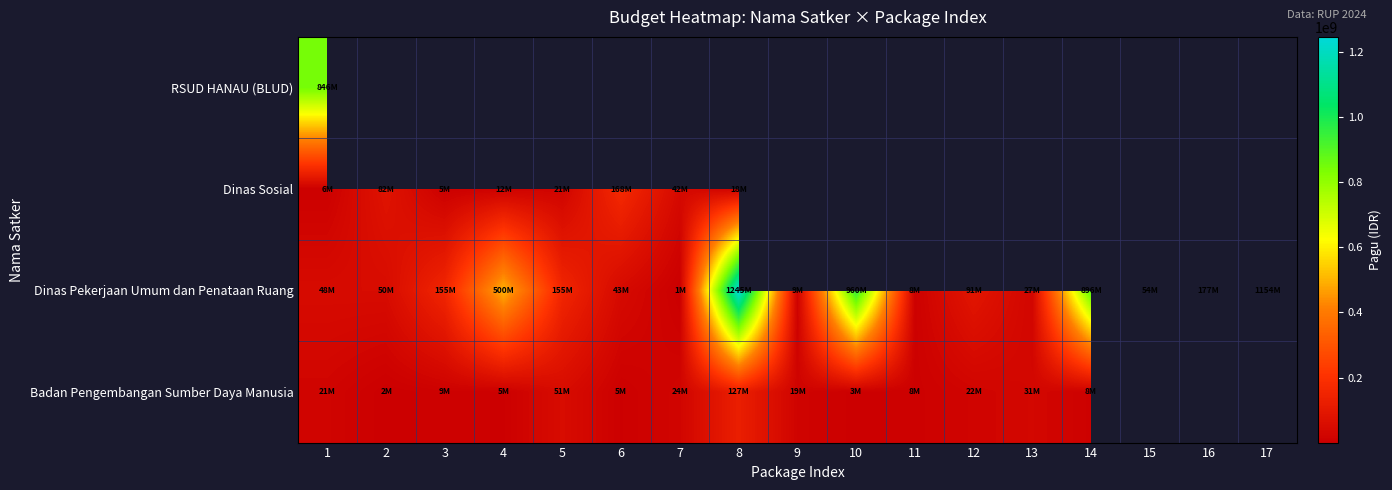

How many values in the Dinas Pekerjaan Umum dan Penataan Ruang series are below 90900000?

8